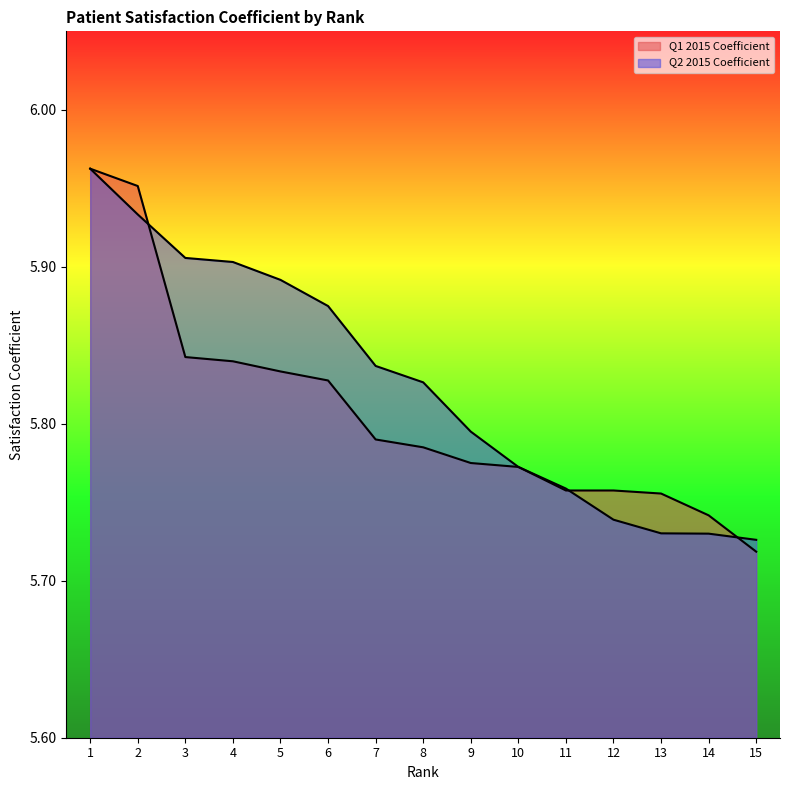

Reading right to left, list all the values displayed in this chart.

Q1 2015 Coefficient: 15=5.7	14=5.7	13=5.8	12=5.8	11=5.8	10=5.8	9=5.8	8=5.8	7=5.8	6=5.8	5=5.8	4=5.8	3=5.8	2=6.0	1=6.0
Q2 2015 Coefficient: 15=5.7	14=5.7	13=5.7	12=5.7	11=5.8	10=5.8	9=5.8	8=5.8	7=5.8	6=5.9	5=5.9	4=5.9	3=5.9	2=5.9	1=6.0